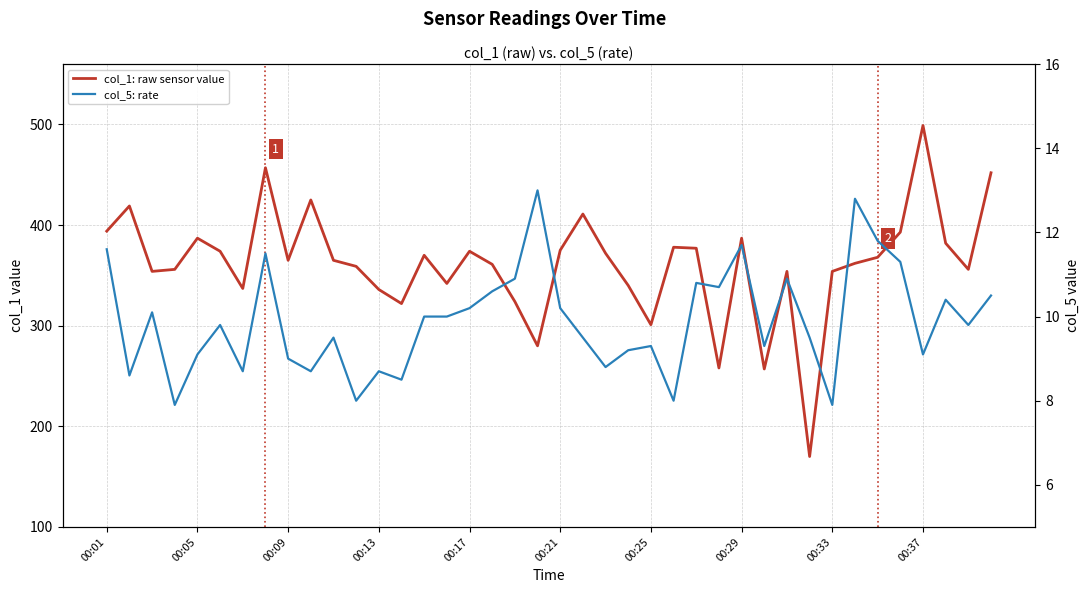

What is the average value of the col_5: rate series?

9.9